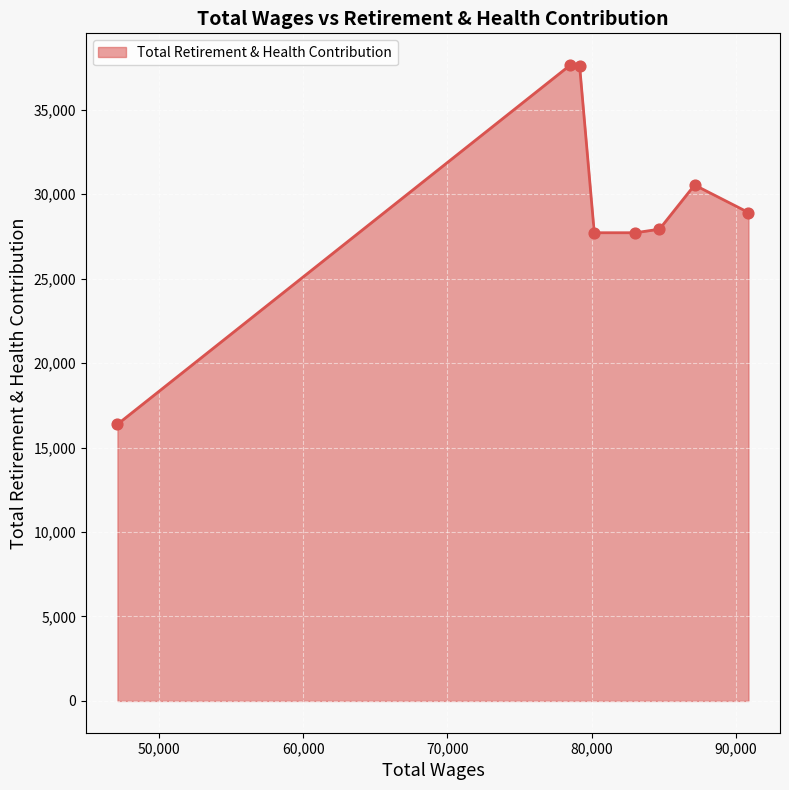

What is the difference between the maximum and minimum values?

21264